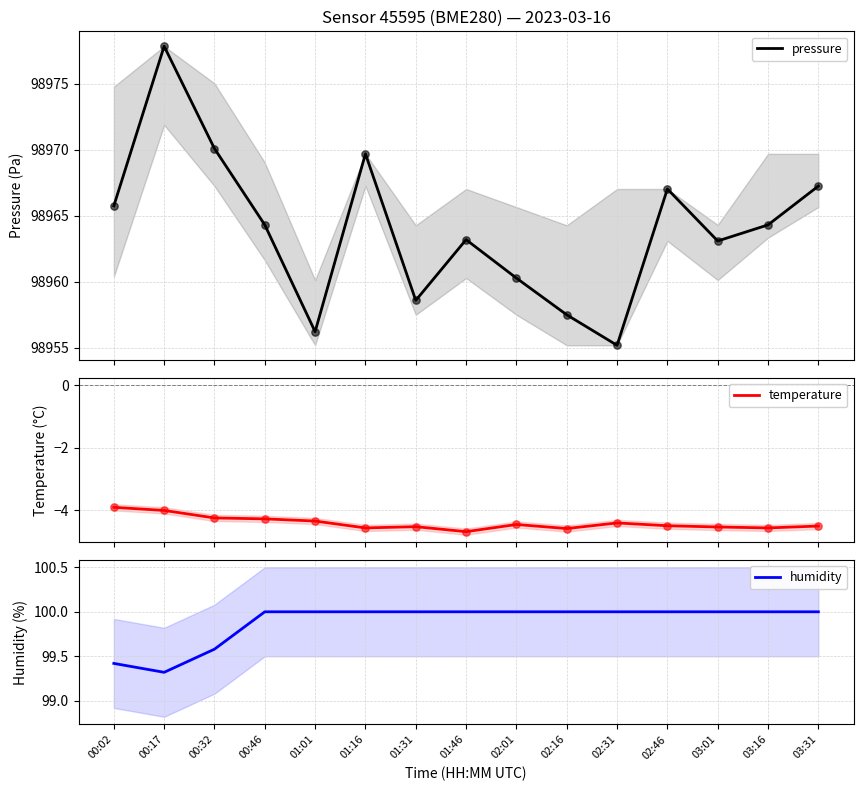

Which series has the largest Y range (max minus min)?

pressure